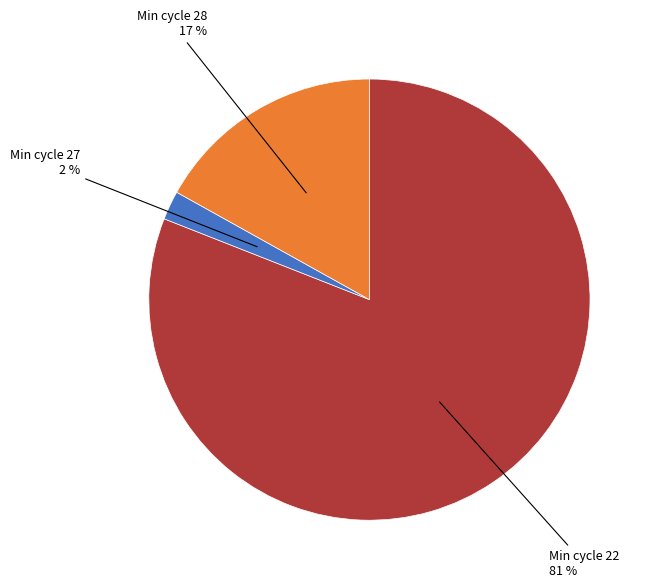

Does any single category account for the majority?

Yes